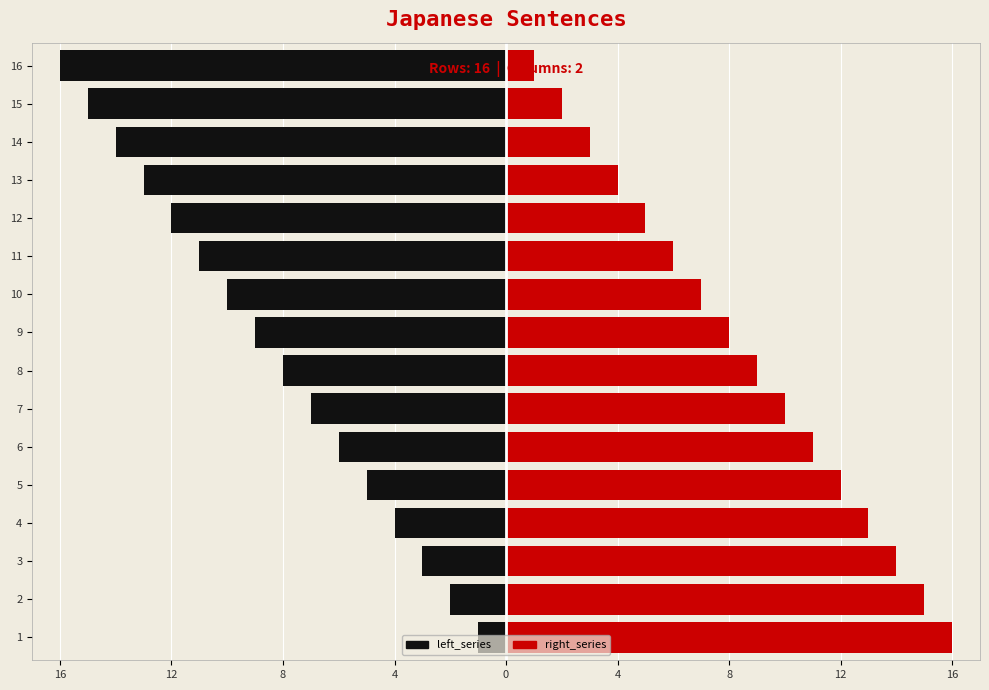

Which series changed the most between 8 and 14?

left_series